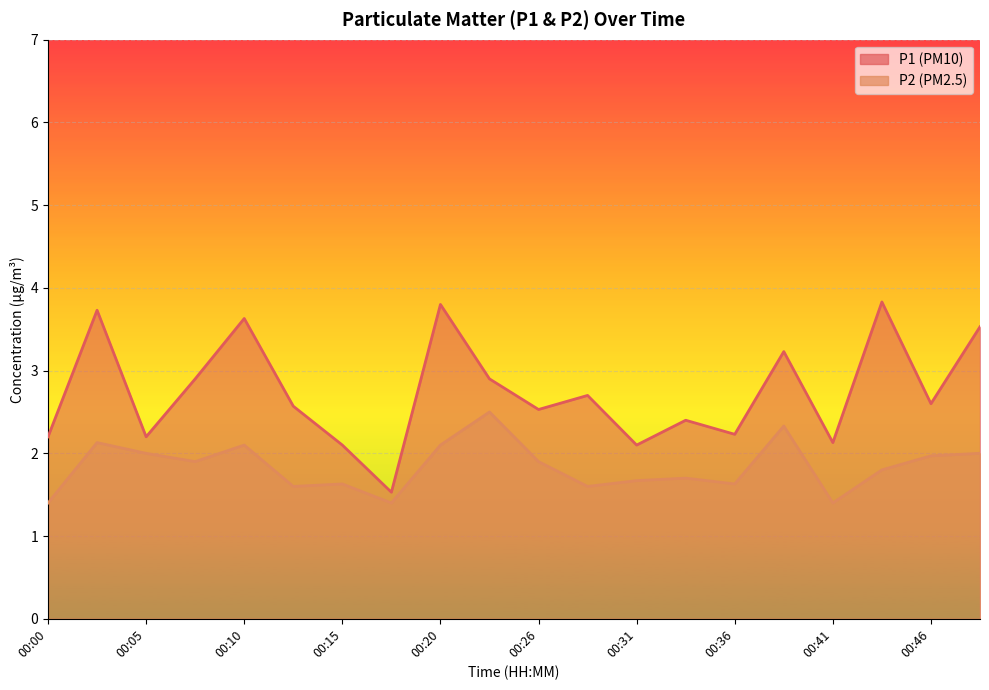

What is the value of the P2 point at the 3rd from the left?

2.0